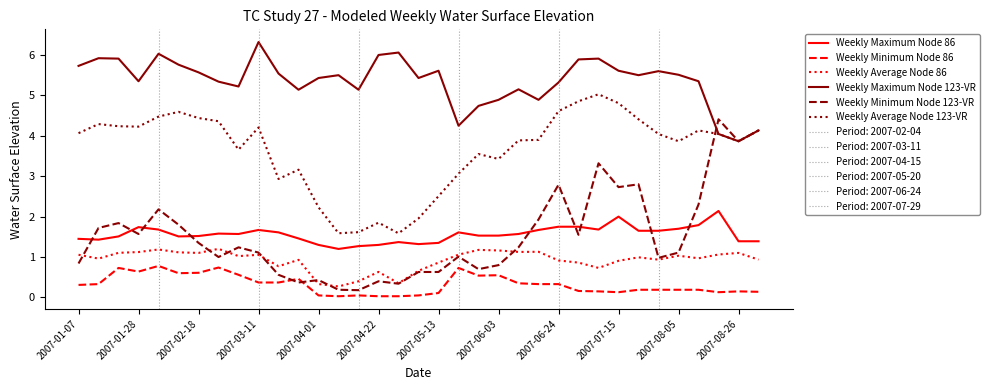

In Weekly Minimum Node 123-VR, how many points are lower than both neighbors (excluding endpoints)?

10